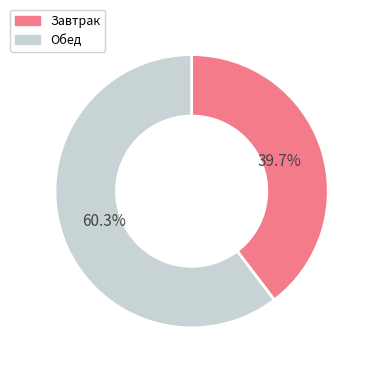

Which slice represents more than half of the pie?

Обед